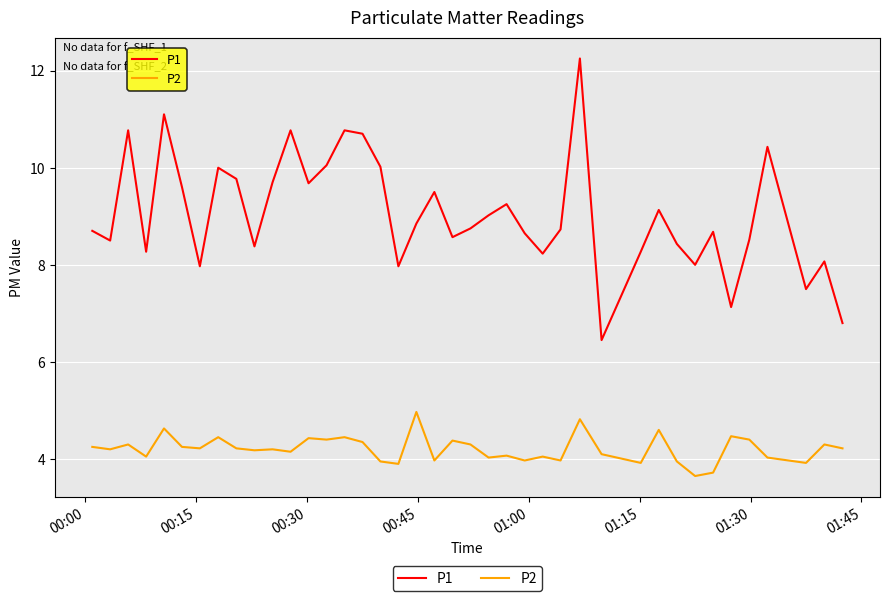

Which series has the largest total across all categories?

P1